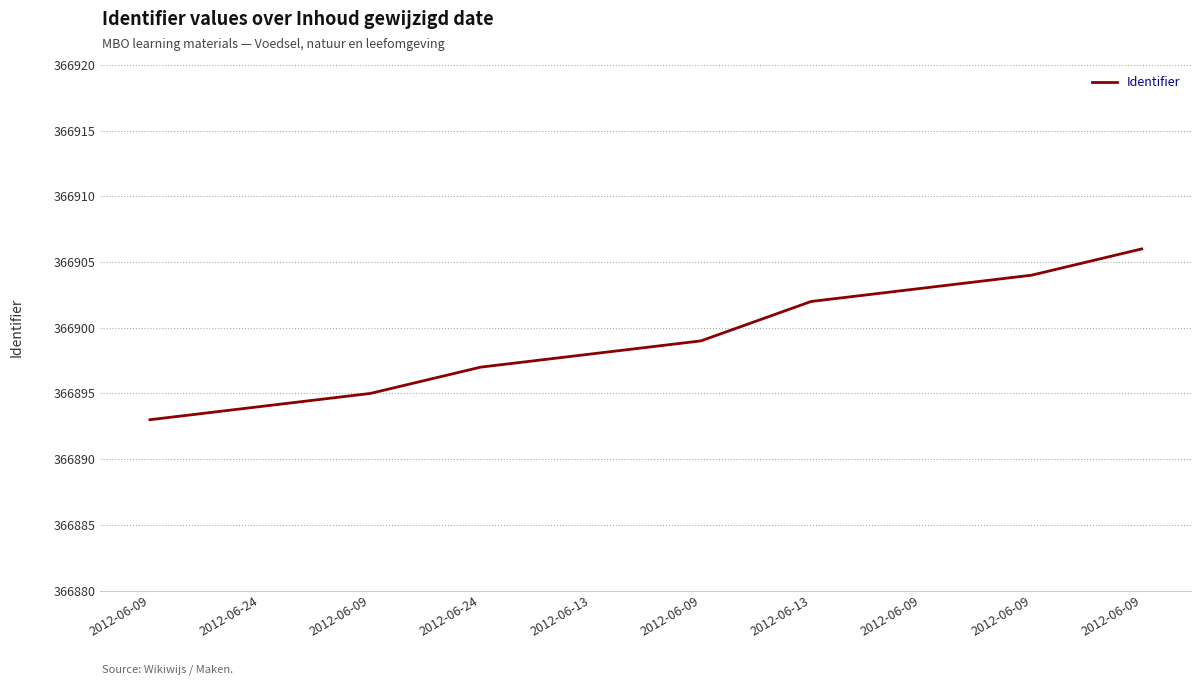

What is the difference between the maximum and minimum values?

13